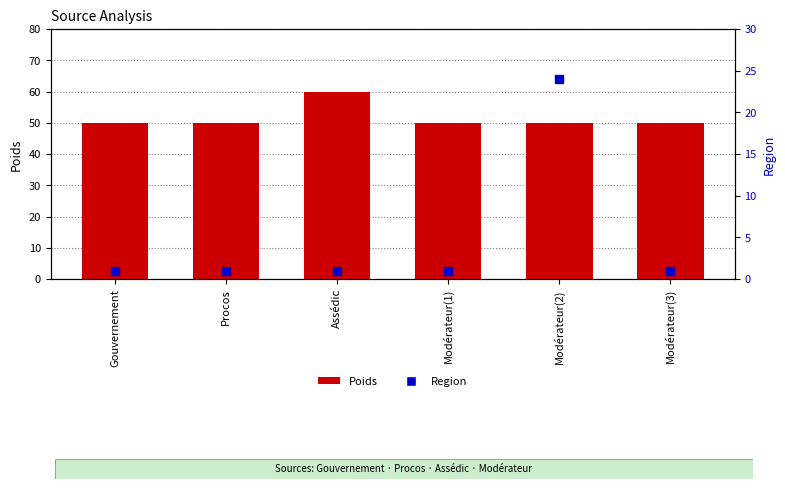

What are all the series names shown in the legend?

Poids, Region